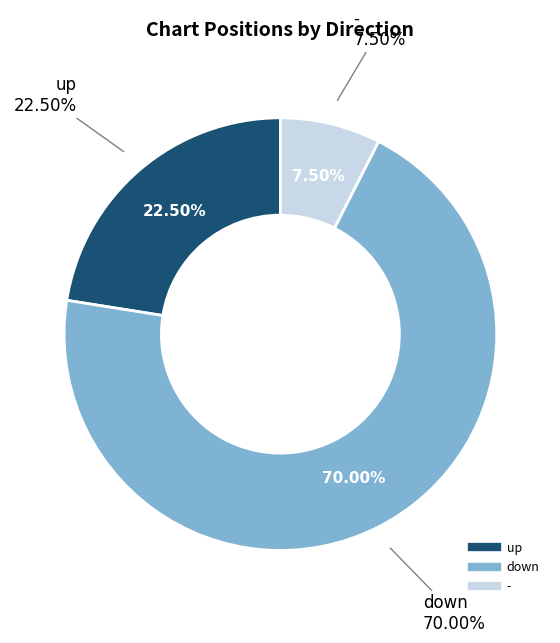

True or false: - accounts for 1% of the total.

False